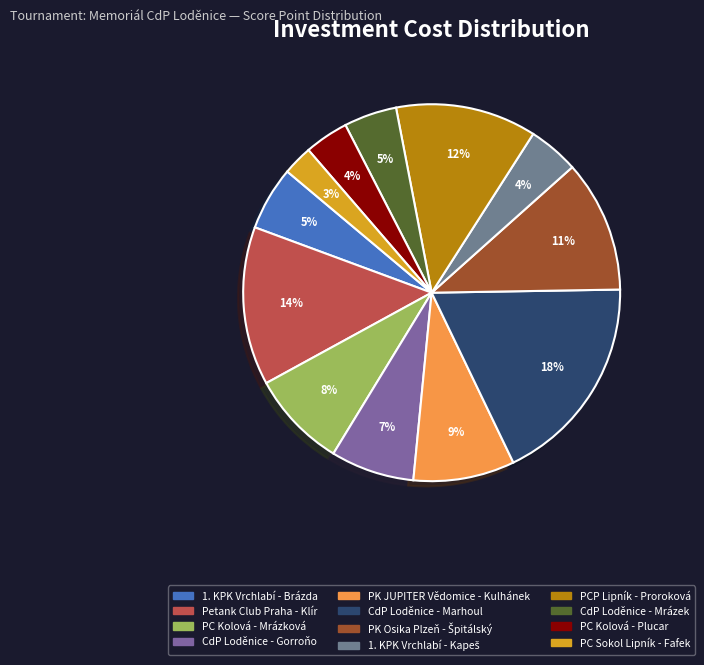

Does 1. KPK Vrchlabí - Kapeš represent more than half of the total?

No